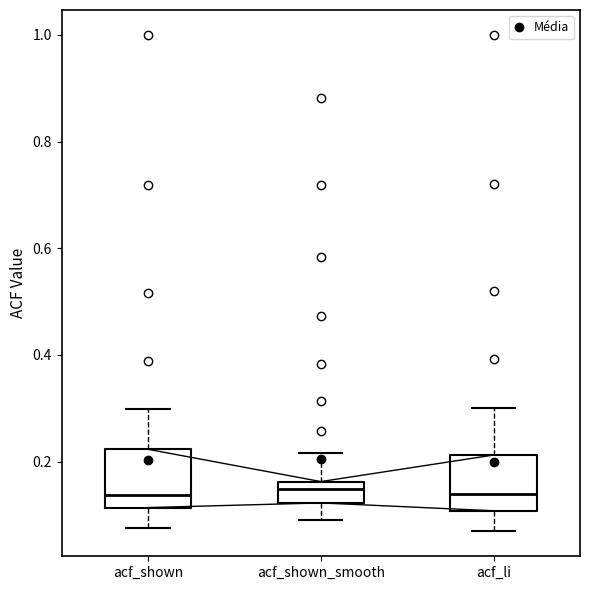

Where is the upper edge of the box for acf_shown_smooth on the y-axis? The values are not printed on the chart, so give them approximately, as read against the axis.

0.16